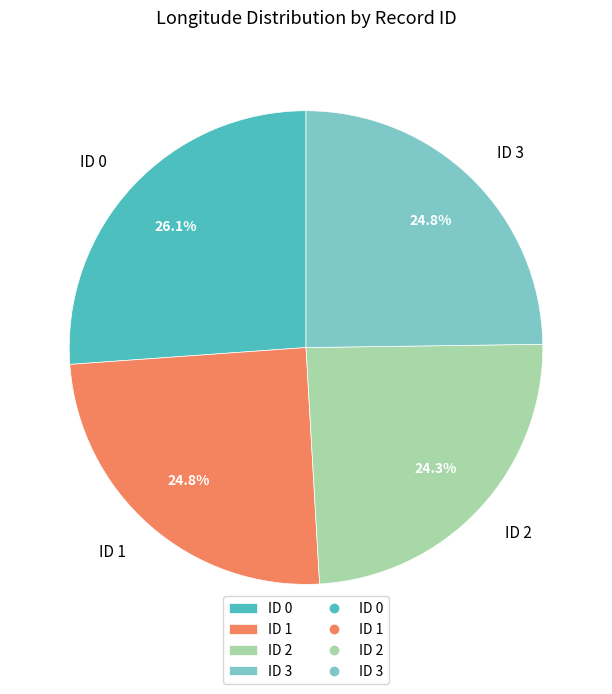

To the nearest percent, what portion does ID 1 represent?

25%